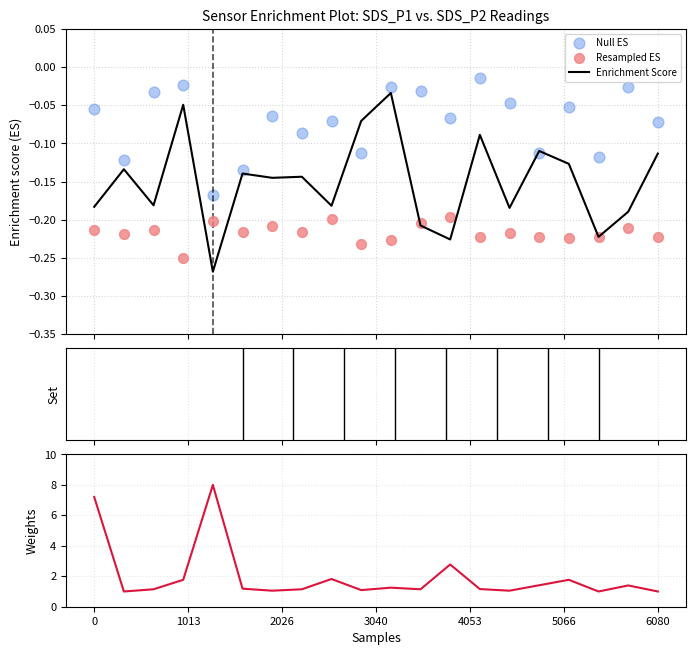

Is the value of Resampled ES at 19 greater than the value of Enrichment Score at 16?

No